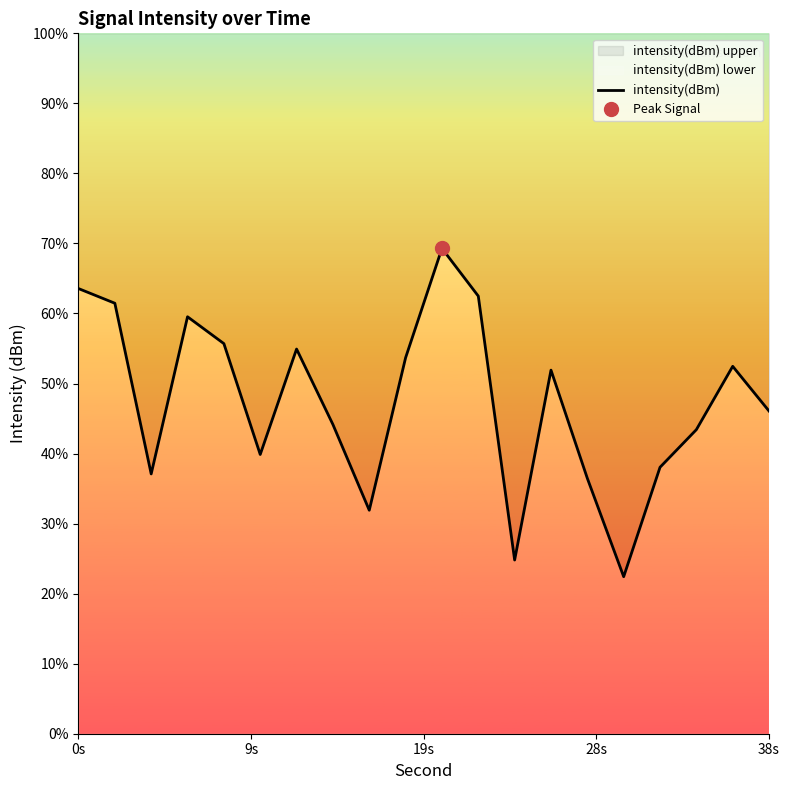

Is it true that the value at 6 is -70.2?

False